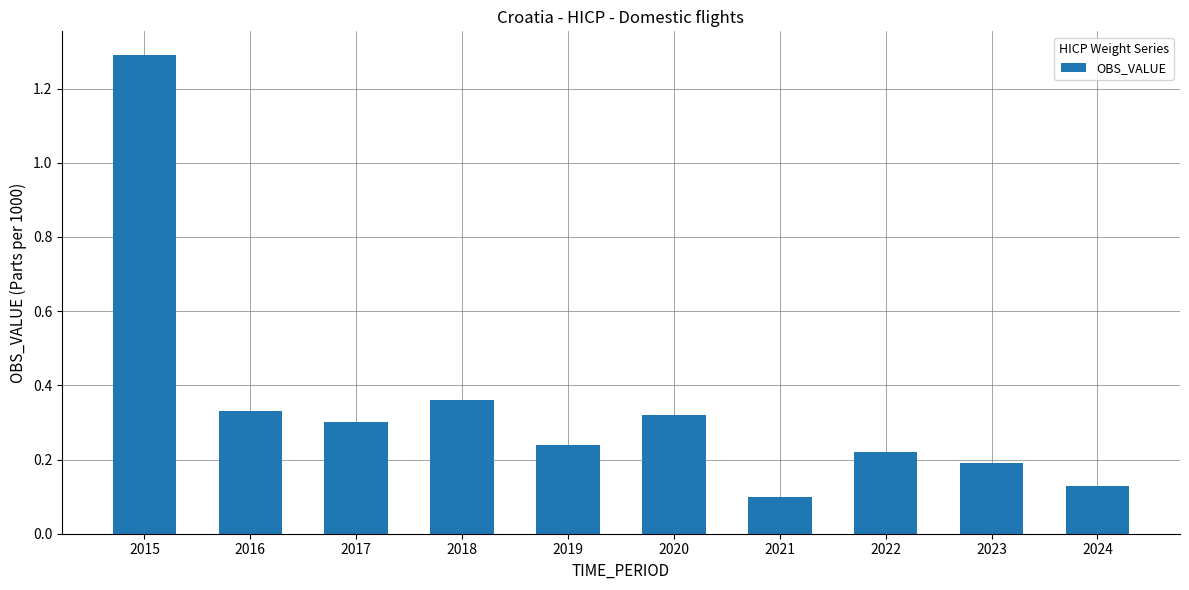

How many bars are there in total?

10